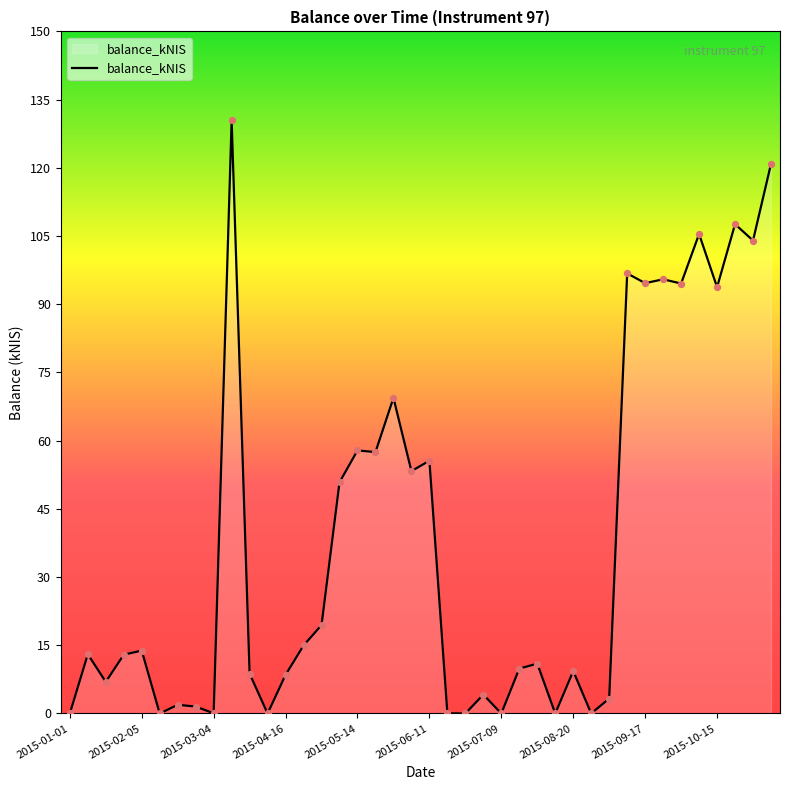

What is the greatest value displayed?

130.4